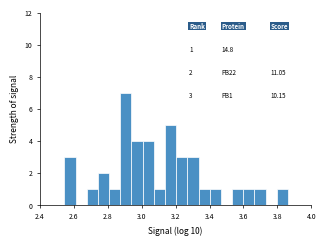

Around what value on the x-axis is the tallest bar? Give the approximate position of its centre, as read against the axis.

2.90